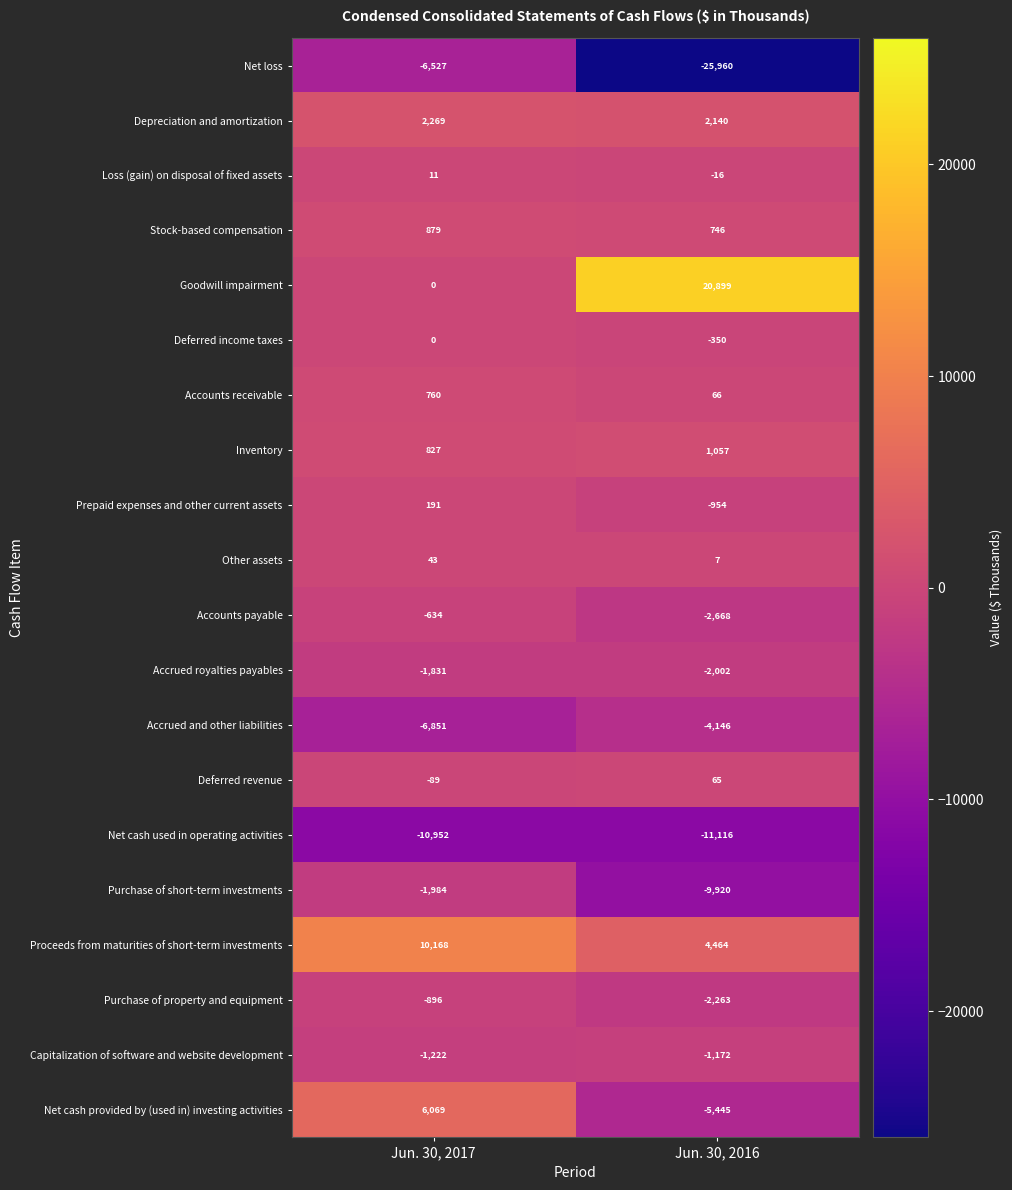

Which series changed the most between Jun. 30, 2017 and Jun. 30, 2016?

Goodwill impairment